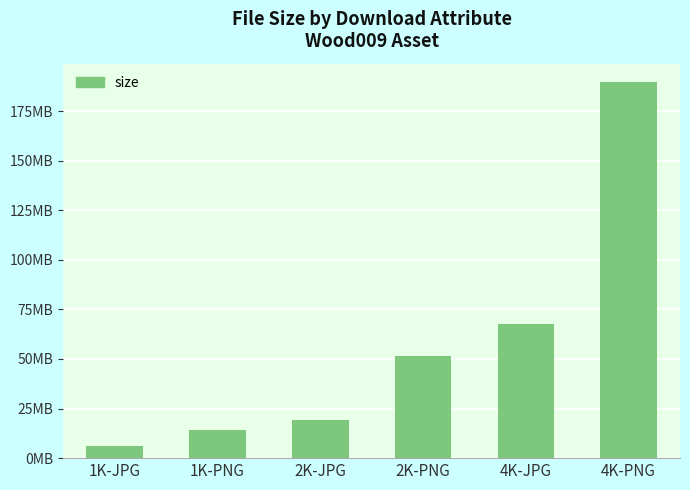

Reading left to right, extract all data points from this chart.

5942551	14288573	19111306	51651902	67441925	189447384